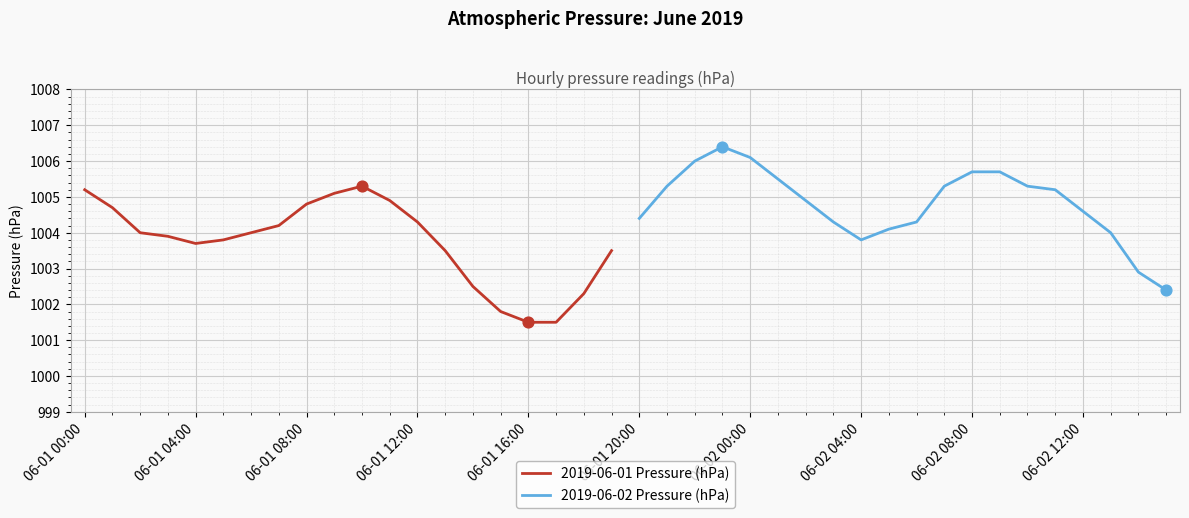

What is the highest value of the 2019-06-01 Pressure (hPa) series?

1005.3